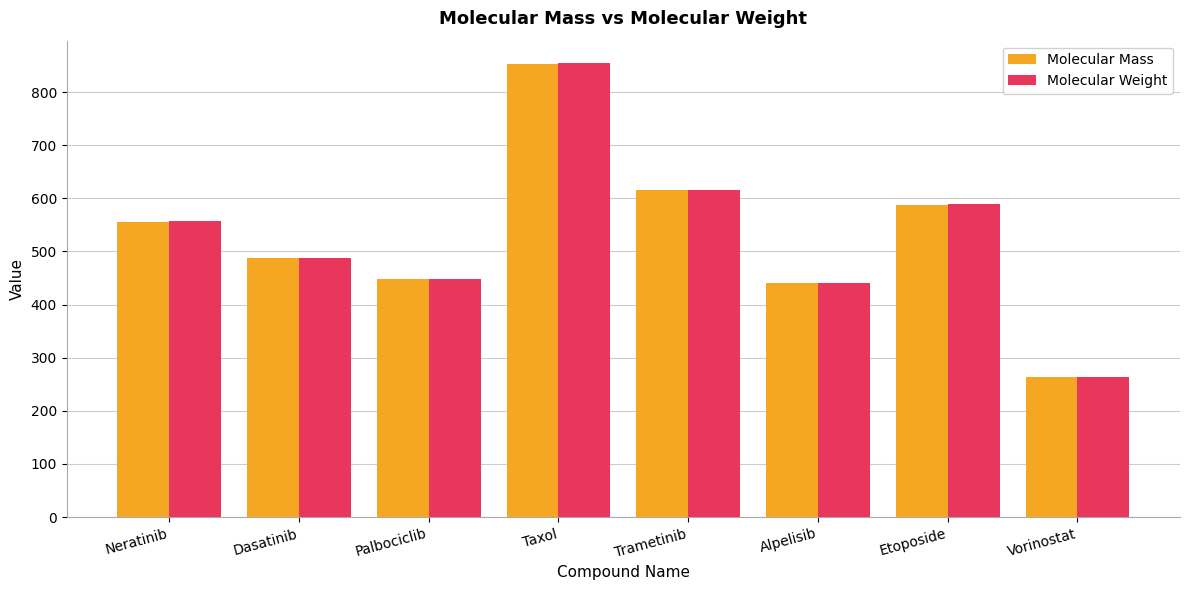

At which label is Molecular Weight closest to 559?

Neratinib